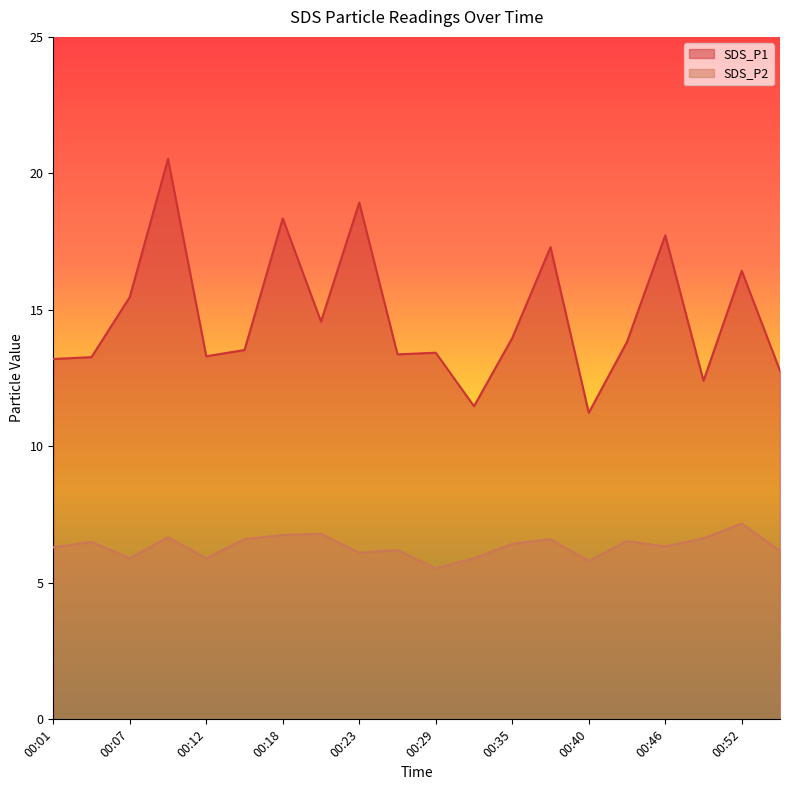

What is the difference between the maximum and minimum values in the SDS_P2 series?

1.6